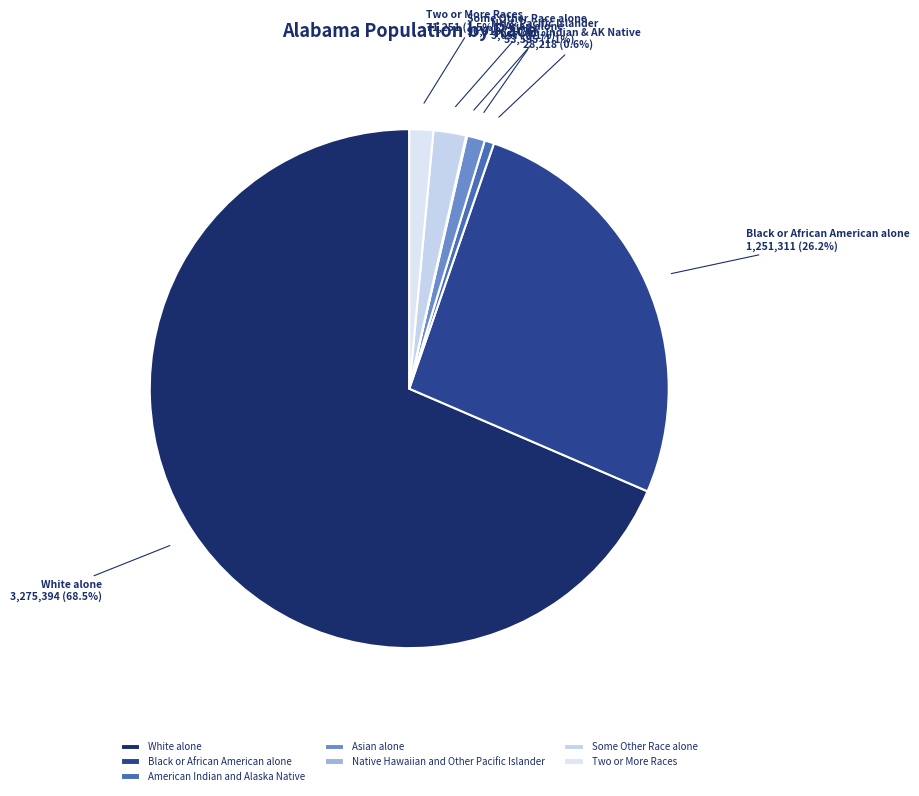

How much of the chart is everything except Black or African American alone?

73.8%